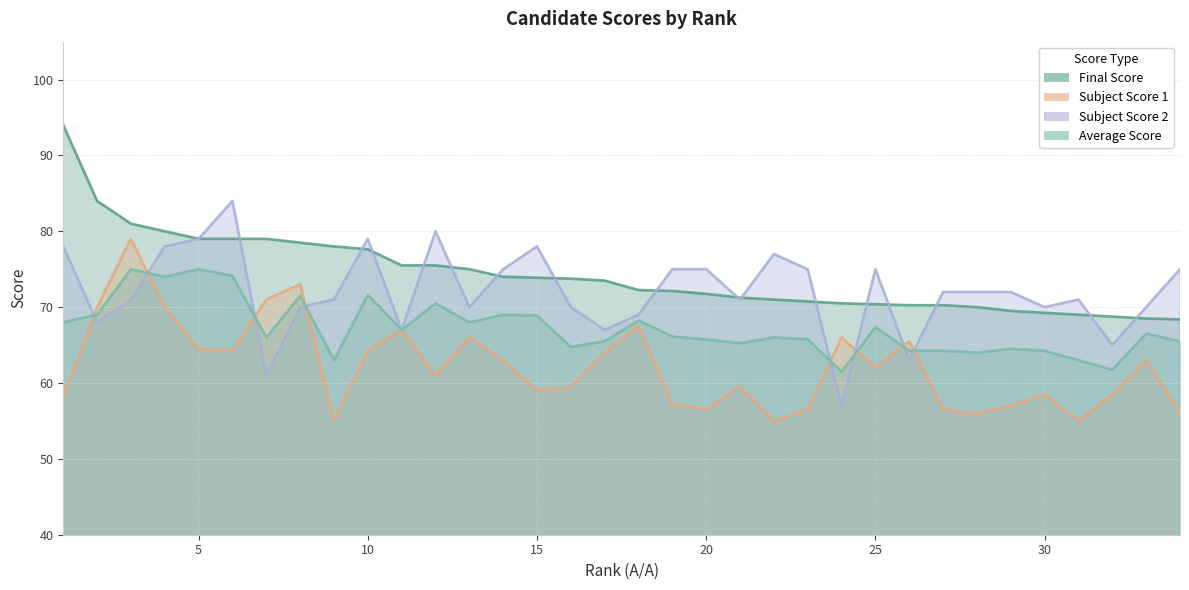

Which series changed the most between 7 and 15?

col_23